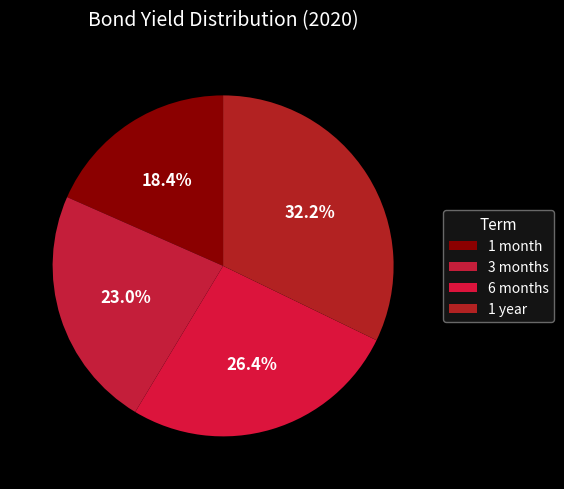

To the nearest percent, what portion does 3 months represent?

23%